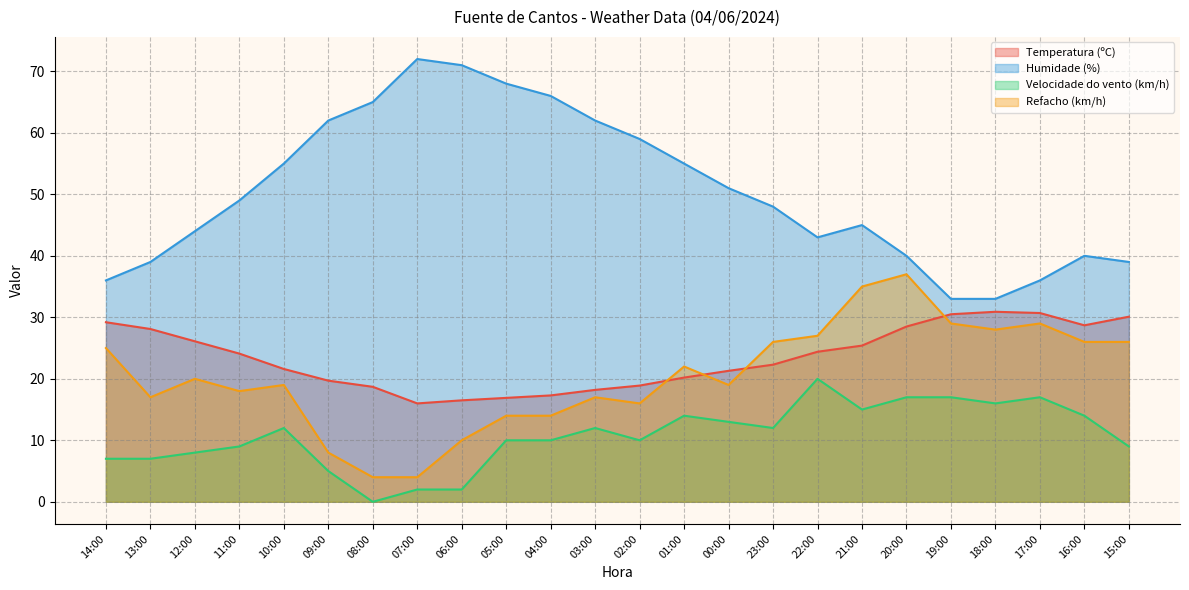

Reading right to left, transcribe all the data shown in this chart.

Temperatura (ºC): 30.1	28.7	30.7	30.9	30.5	28.5	25.4	24.4	22.3	21.3	20.2	18.9	18.2	17.3	16.9	16.5	16.0	18.7	19.7	21.6	24.1	26.1	28.1	29.2
Humidade (%): 39.0	40.0	36.0	33.0	33.0	40.0	45.0	43.0	48.0	51.0	55.0	59.0	62.0	66.0	68.0	71.0	72.0	65.0	62.0	55.0	49.0	44.0	39.0	36.0
Velocidade do vento (km/h): 9.0	14.0	17.0	16.0	17.0	17.0	15.0	20.0	12.0	13.0	14.0	10.0	12.0	10.0	10.0	2.0	2.0	0.0	5.0	12.0	9.0	8.0	7.0	7.0
Refacho (km/h): 26.0	26.0	29.0	28.0	29.0	37.0	35.0	27.0	26.0	19.0	22.0	16.0	17.0	14.0	14.0	10.0	4.0	4.0	8.0	19.0	18.0	20.0	17.0	25.0